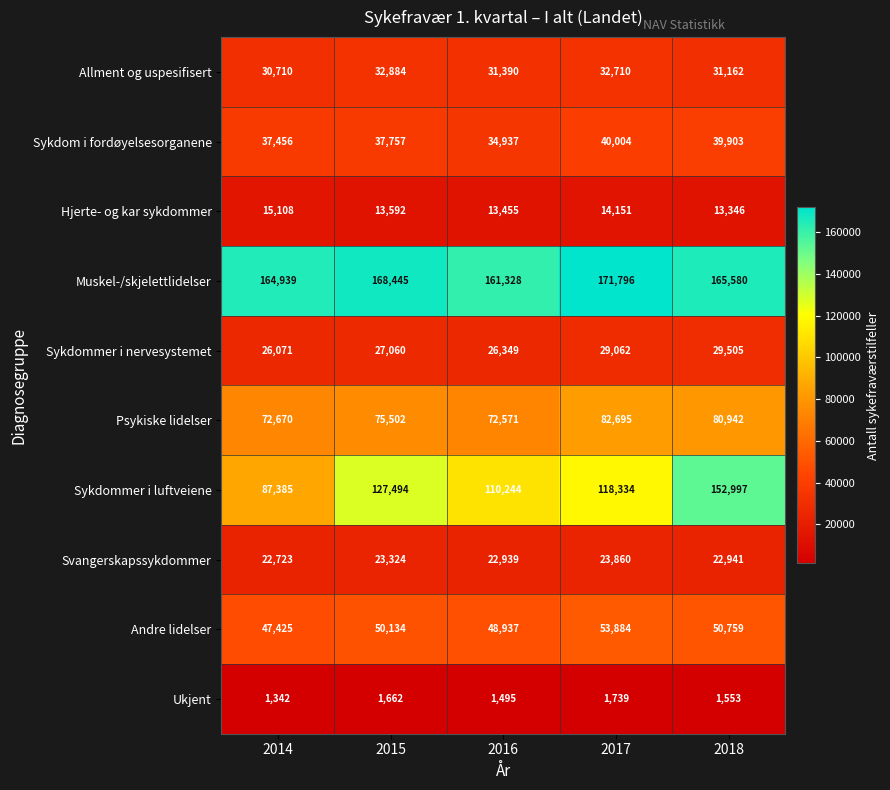

At 2015, list the series in order from smallest to largest.

Ukjent, Hjerte- og kar sykdommer, Svangerskapssykdommer, Sykdommer i nervesystemet, Allment og uspesifisert, Sykdom i fordøyelsesorganene, Andre lidelser, Psykiske lidelser, Sykdommer i luftveiene, Muskel-/skjelettlidelser